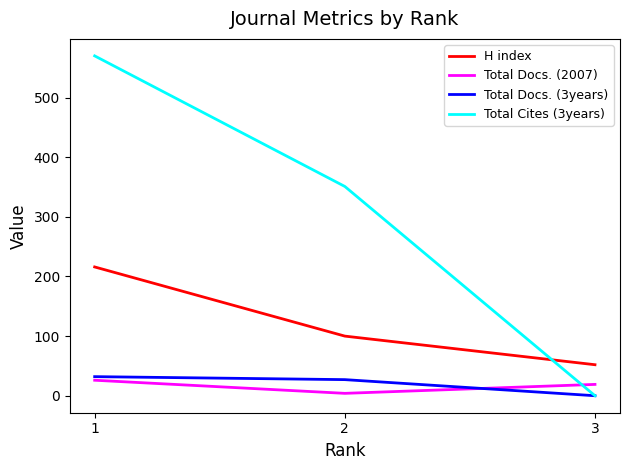

What is the total value across all series at 3?

71